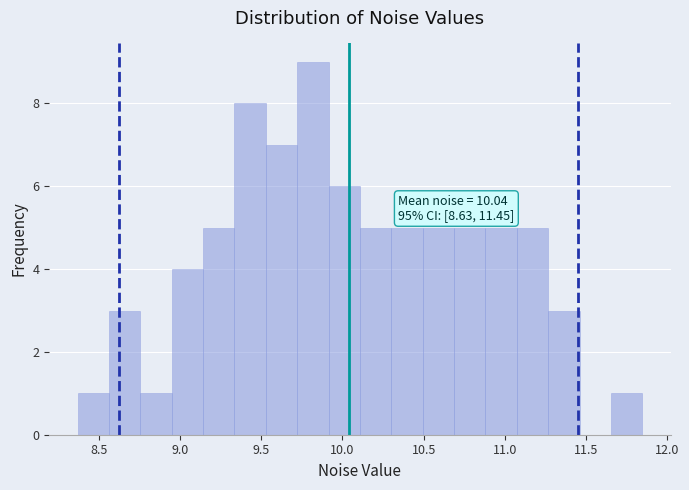

Read against the x-axis, roughly where is the centre of the tallest bar?

9.80